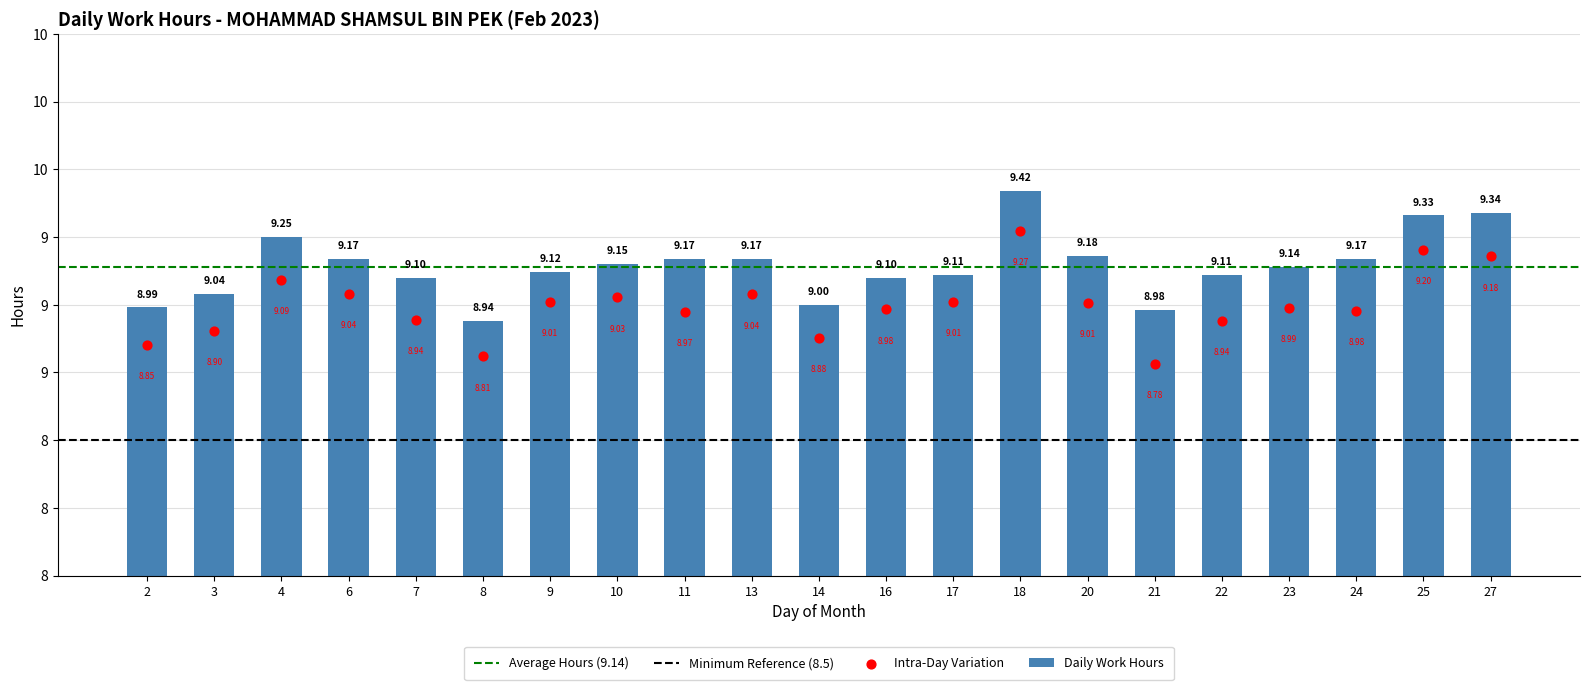

What is the change in value from 3 to 10?

+0.1